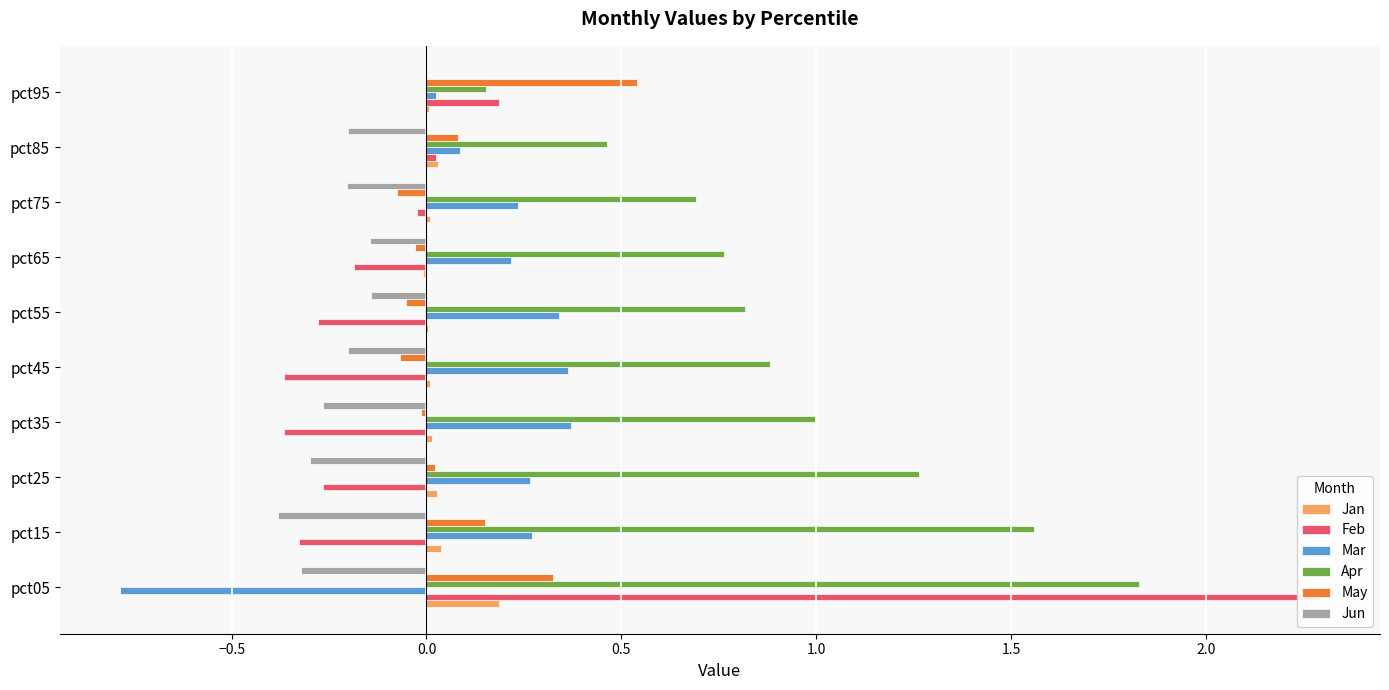

How many positive values does the Mar series have?

9